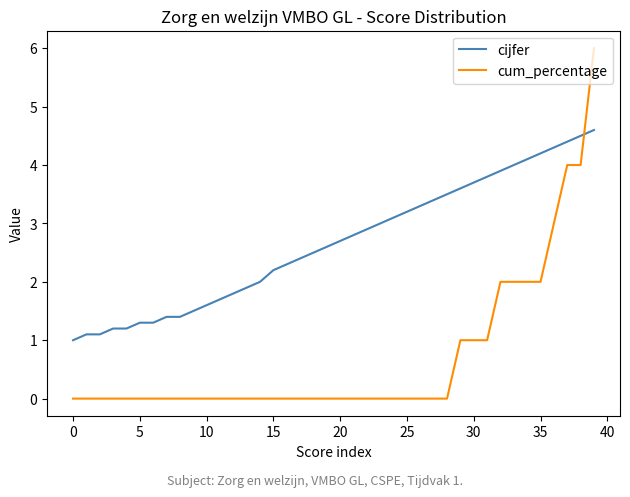

How many times do cum_percentage and cijfer cross each other?

1